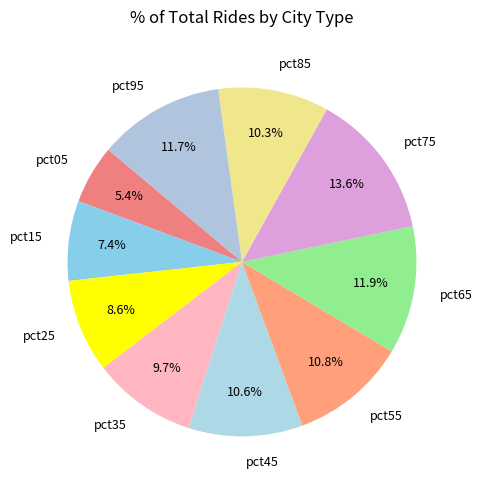

How many segments does this pie chart have?

10